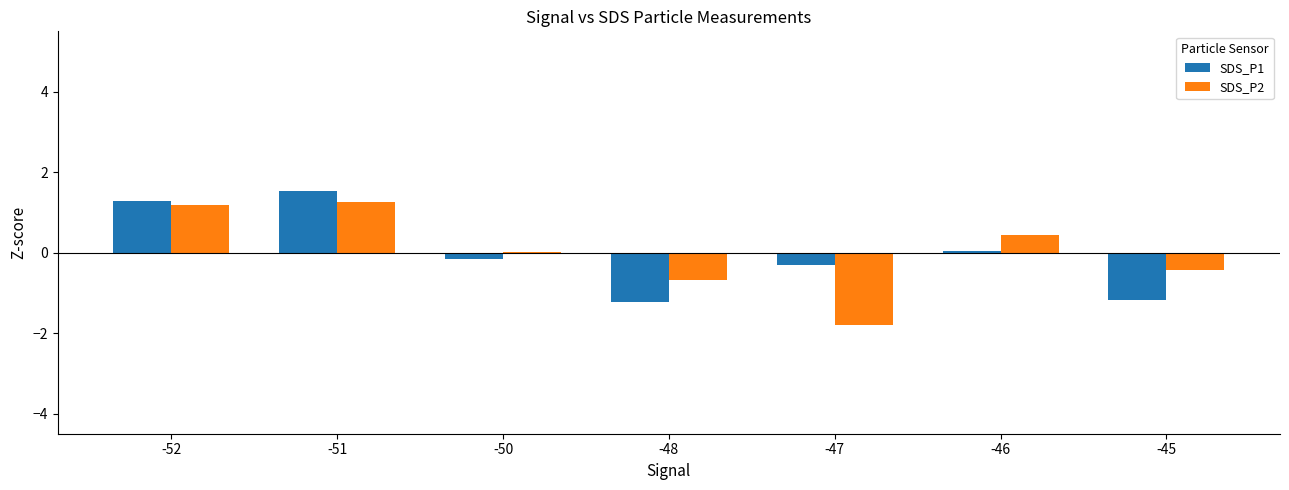

How many data points does each series have?

7